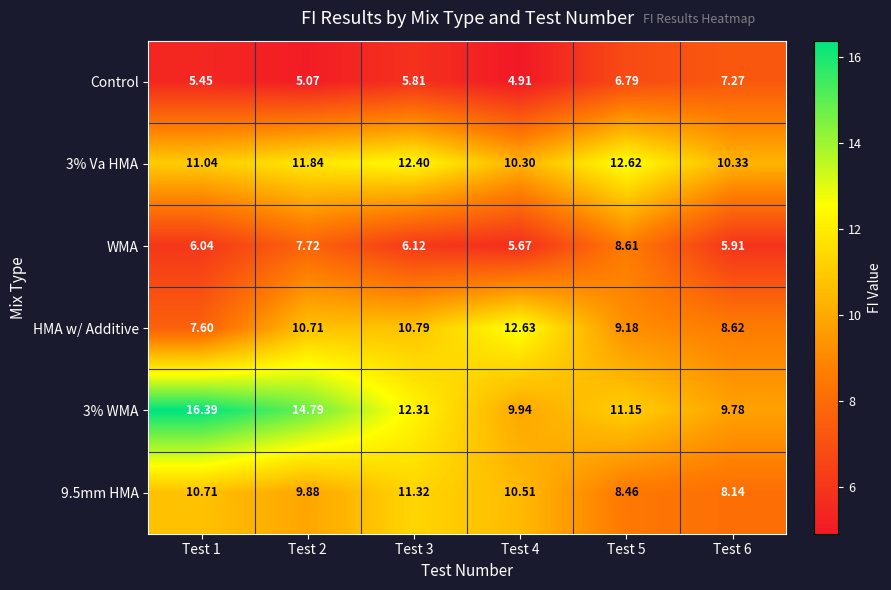

Between Test 4 and Test 5, which series saw the biggest shift?

HMA w/ Additive